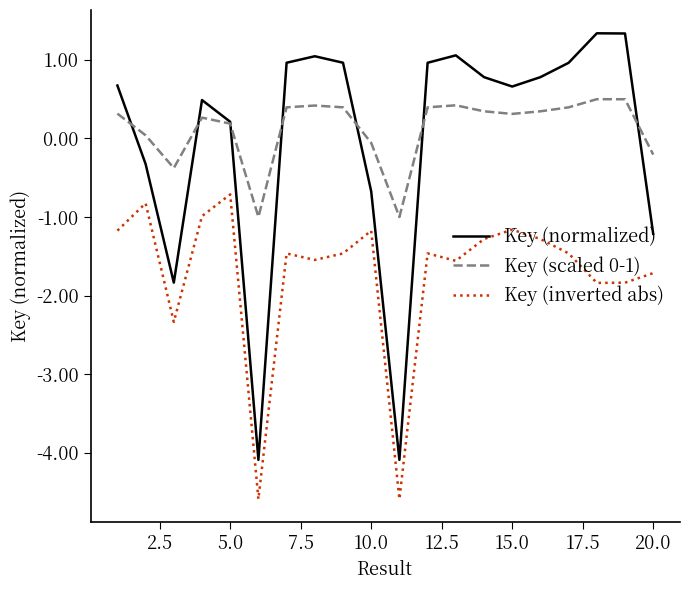

What is the difference between the second highest and second lowest values in the Key (normalized) series?

5.4